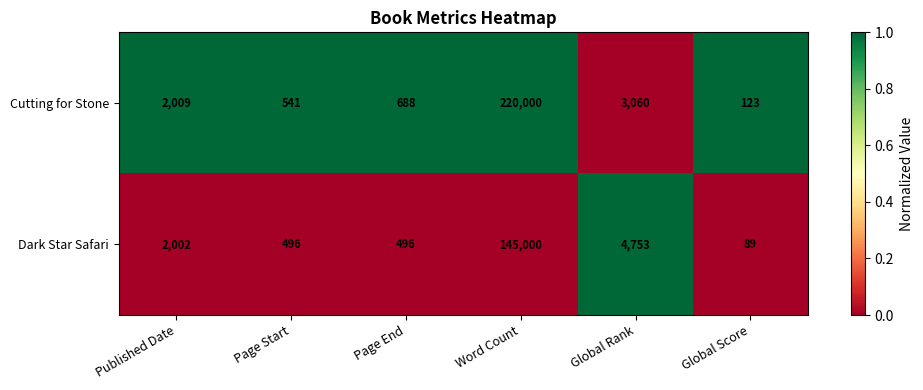

Which series changed the most between Page End and Global Rank?

Dark Star Safari